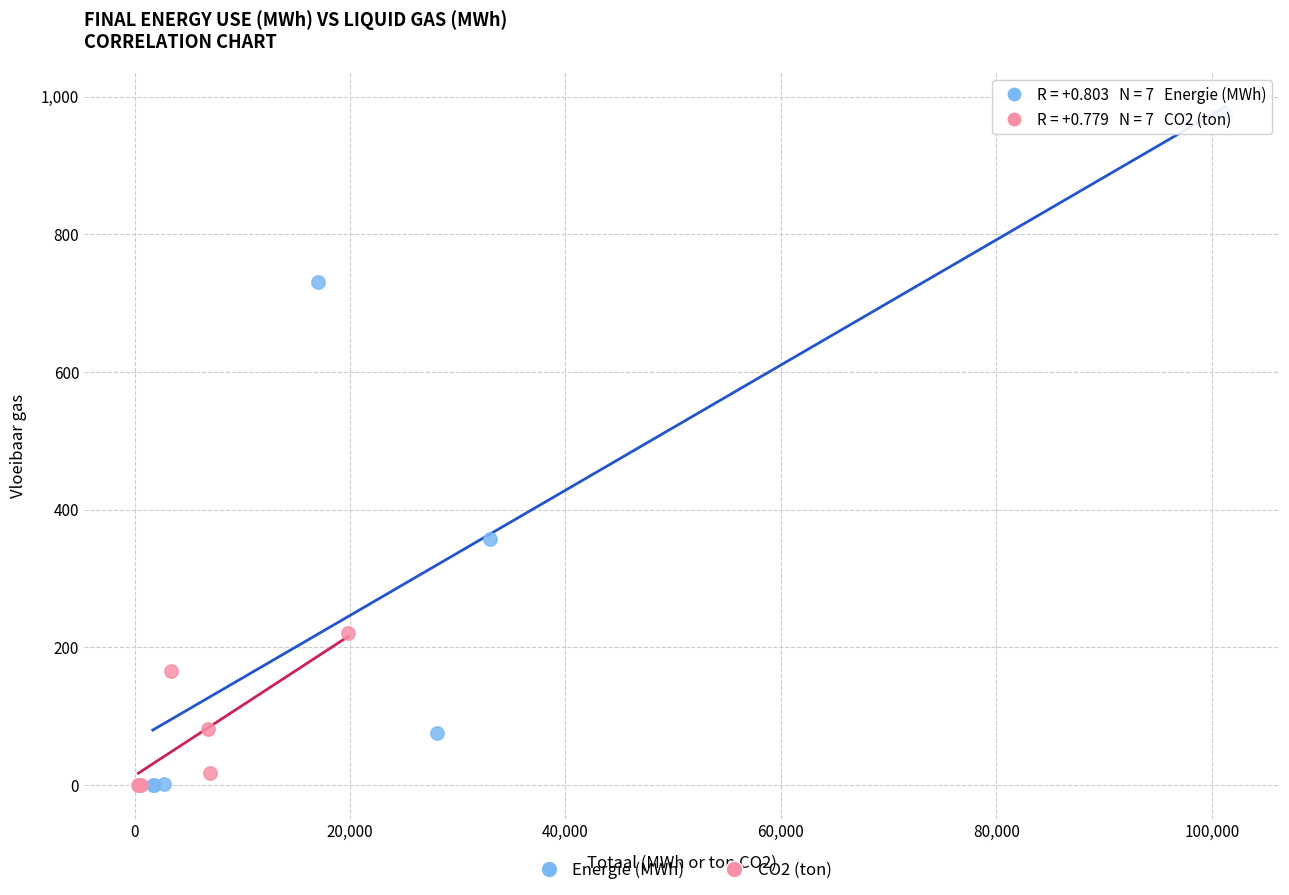

Which series contains the highest Y value?

Energie (MWh)